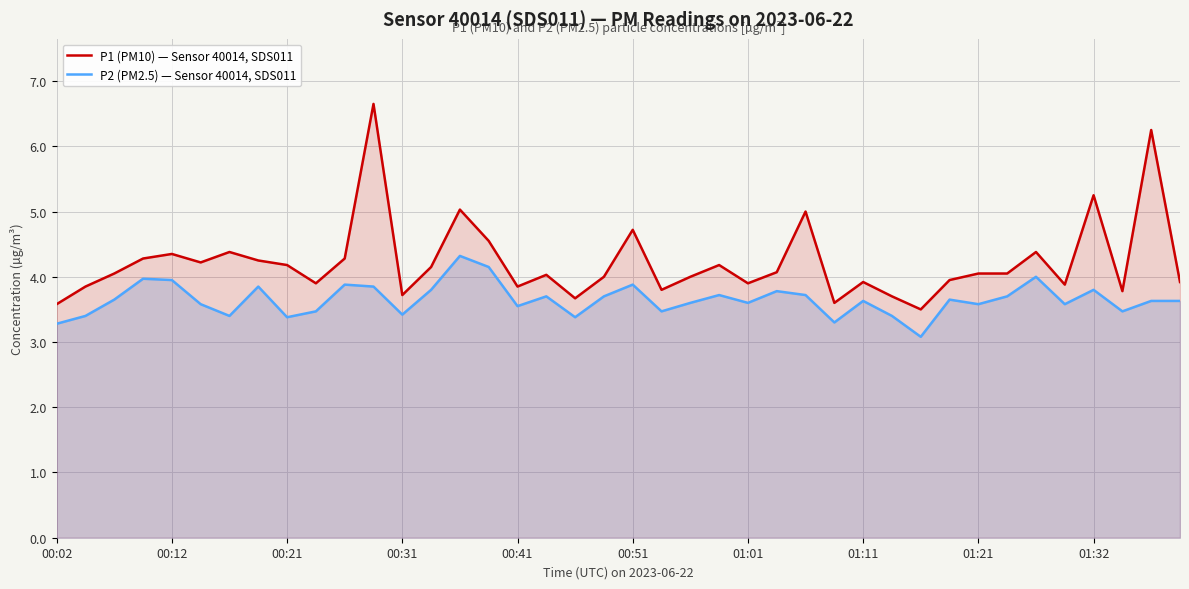

Rank the series by their average value, from lowest to highest.

P2 (PM2.5) — Sensor 40014, SDS011, P1 (PM10) — Sensor 40014, SDS011